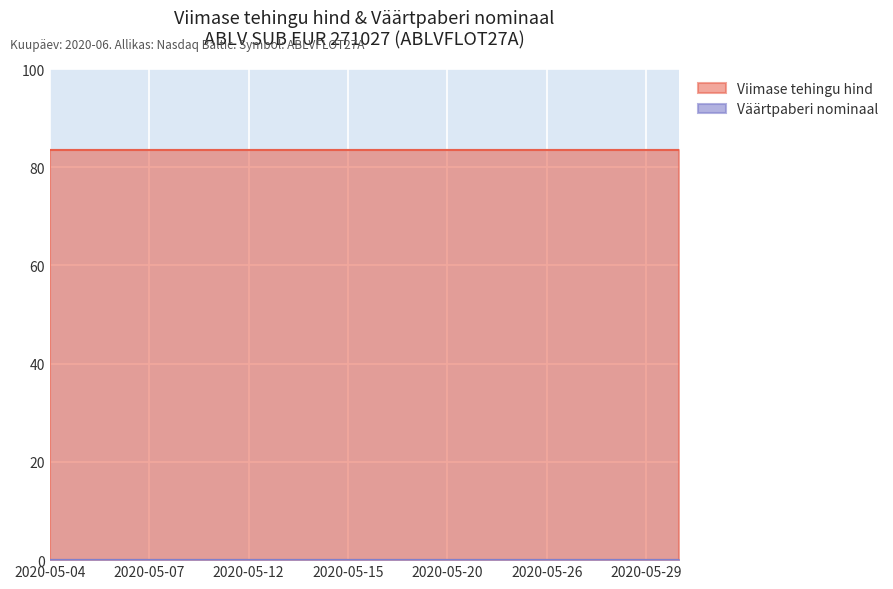

Which category has the highest value in the Väärtpaberi nominaal series?

2020-05-04